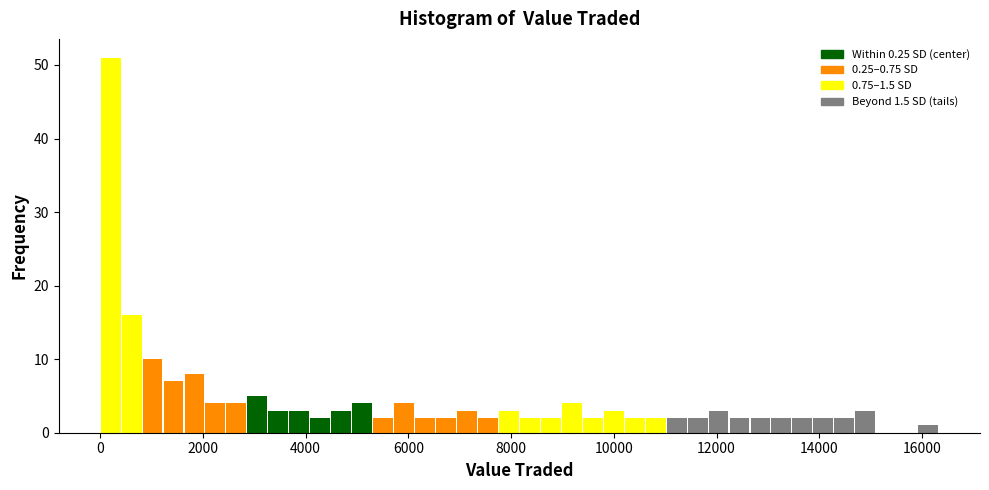

Around what value on the x-axis is the tallest bar? Give the approximate position of its centre, as read against the axis.

200